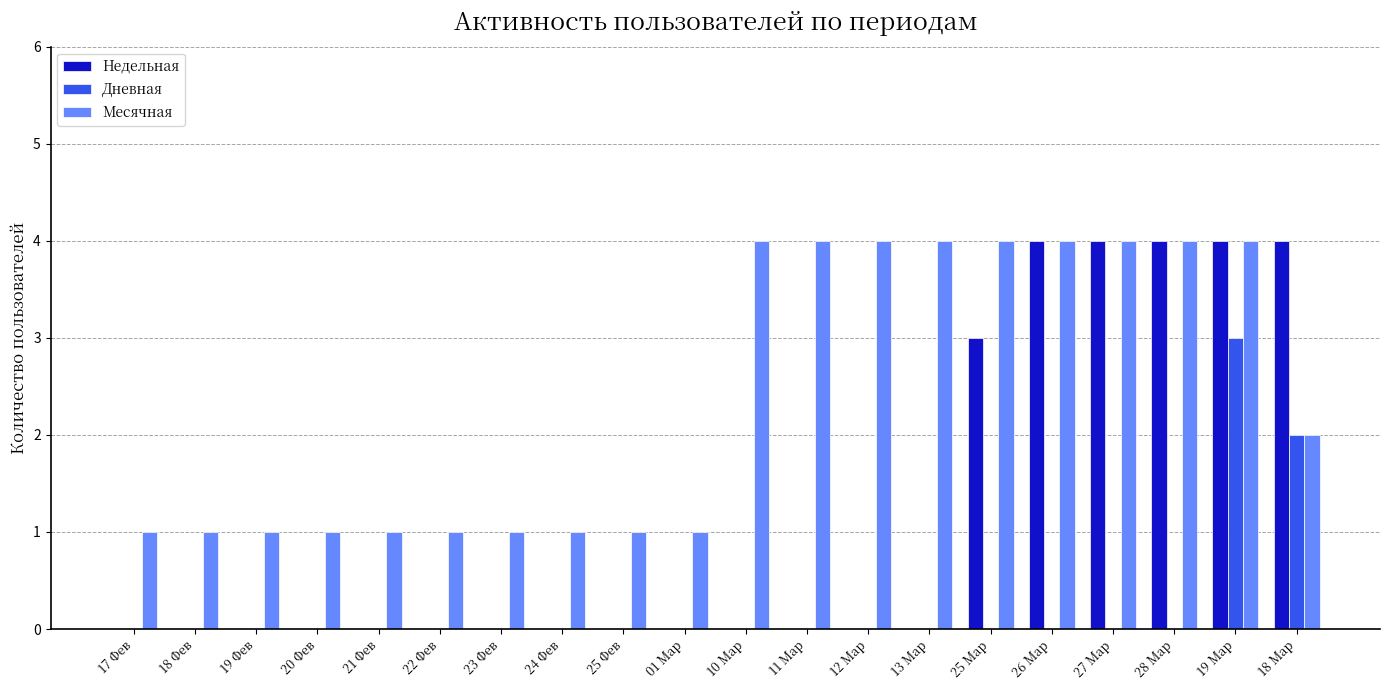

What is the highest value of the Дневная series?

3